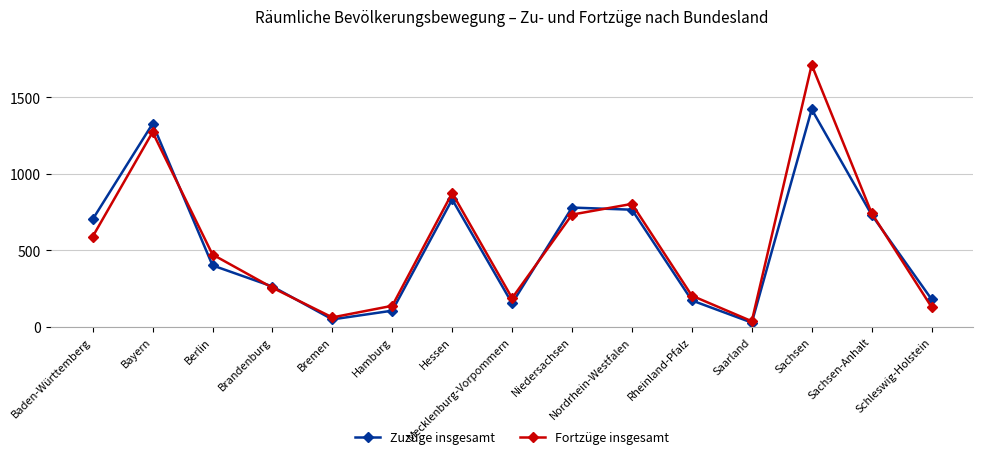

Where do Fortzüge insgesamt and Zuzüge insgesamt first cross each other?

Bayern and Berlin